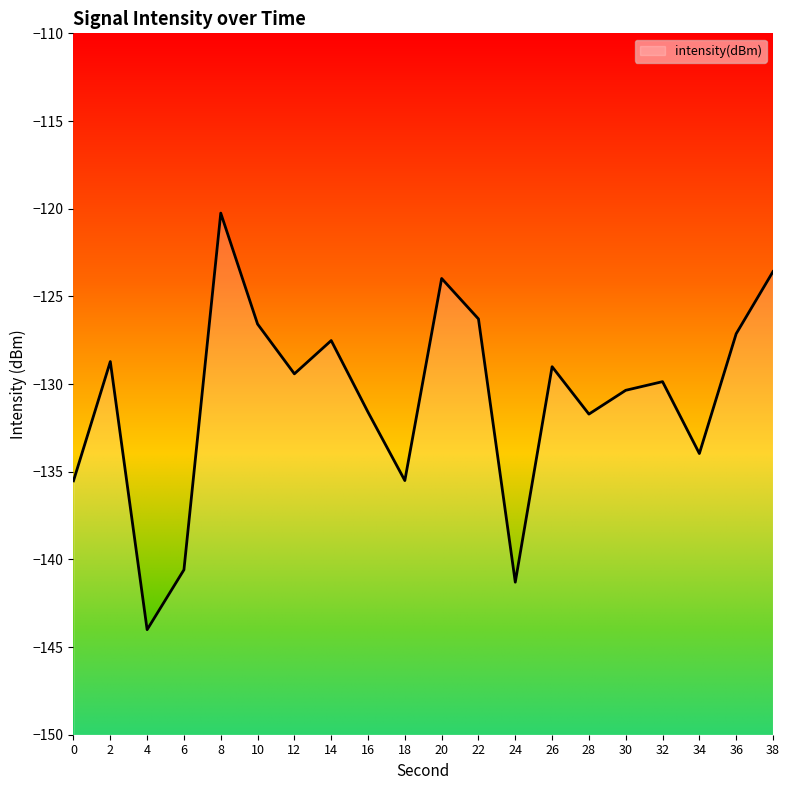

Reading left to right, transcribe all the data shown in this chart.

0=-135.5	2=-128.7	4=-144.0	6=-140.6	8=-120.3	10=-126.6	12=-129.4	14=-127.5	16=-131.6	18=-135.5	20=-124.0	22=-126.3	24=-141.3	26=-129.0	28=-131.7	30=-130.4	32=-129.9	34=-134.0	36=-127.1	38=-123.6